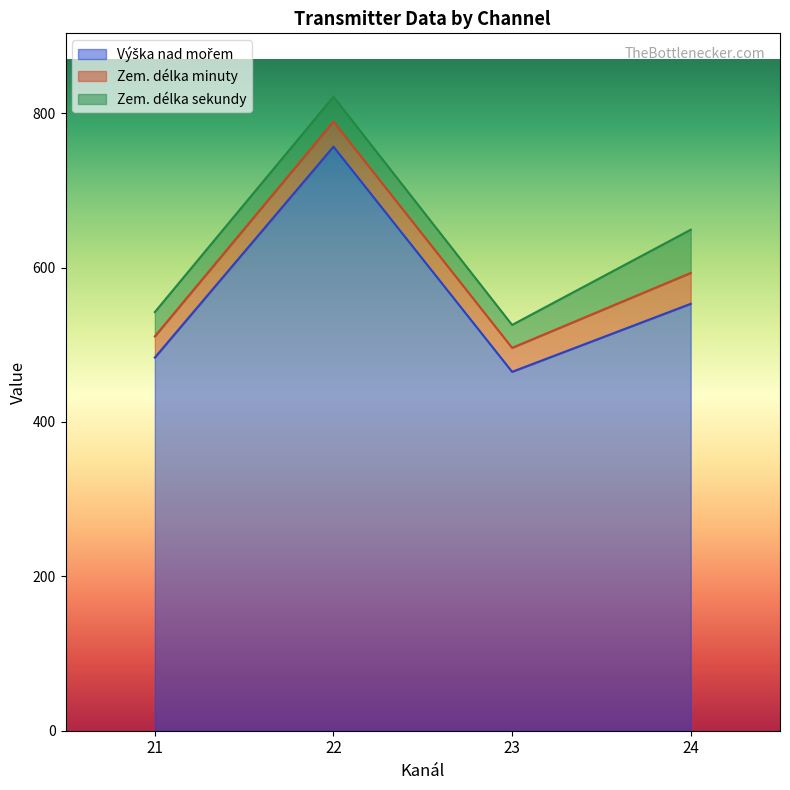

At which category is the sum across all series the highest?

22